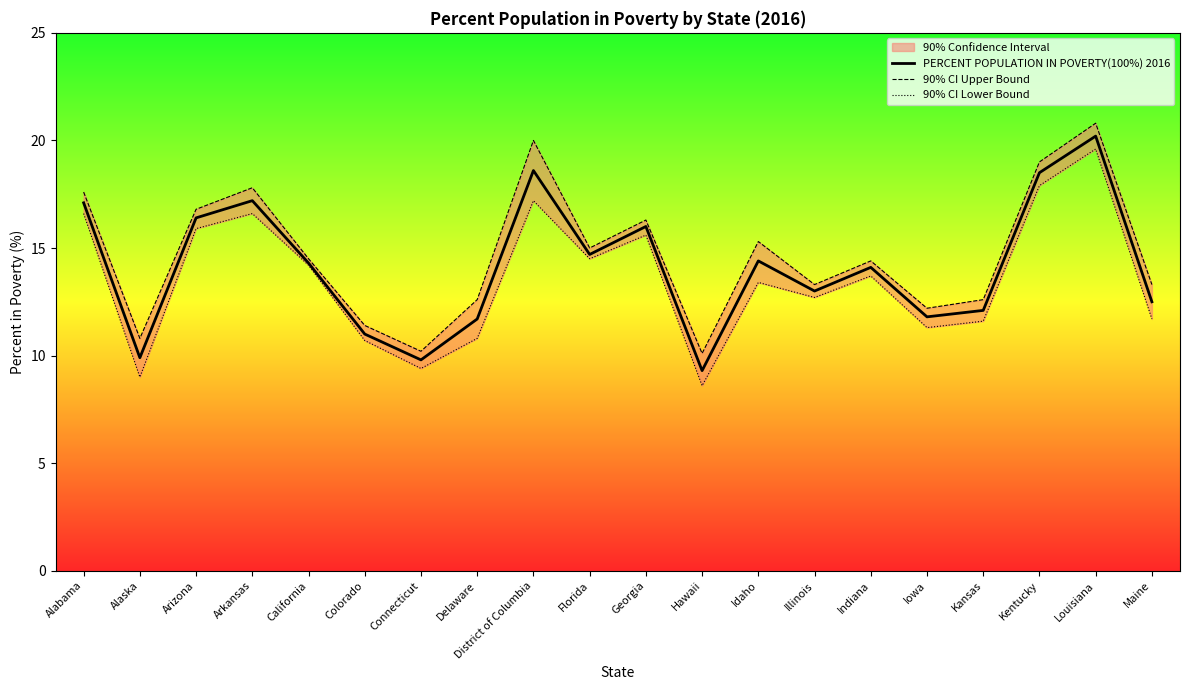

At which category is the sum across all series the highest?

Louisiana